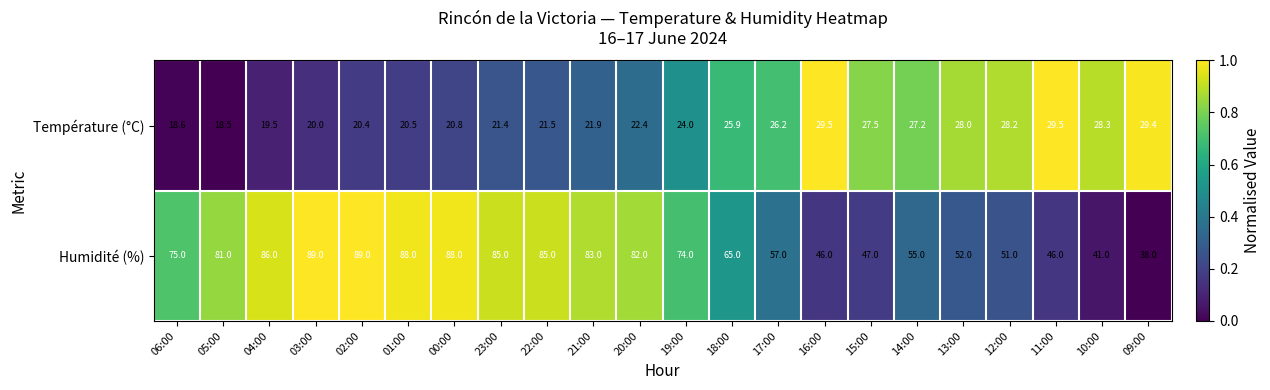

Which series changed the most between 05:00 and 02:00?

Humidité (%)